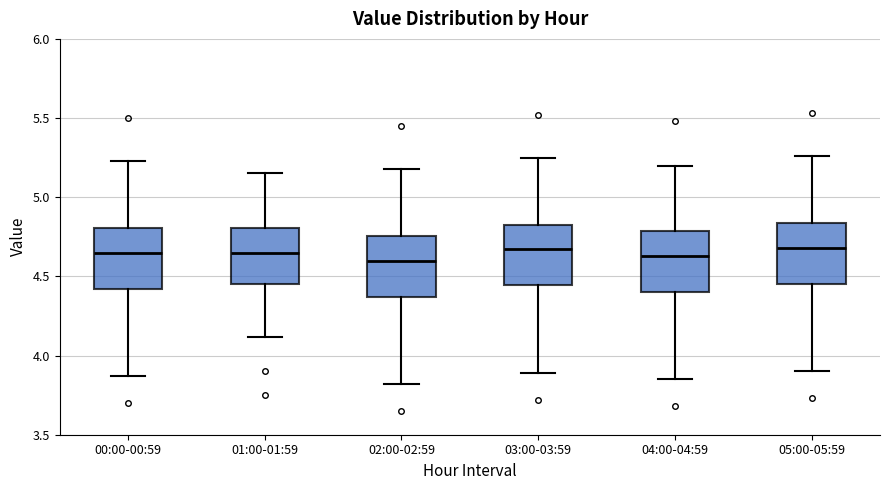

Reading left to right, read every box against the y-axis: the position of its median line, the range the box covers, and the ends of its whiskers. The values are not printed on the chart, so give them approximately, as read against the axis.

00:00-00:59: median 4.65, box 4.40 to 4.80, whiskers 3.85 to 5.25
01:00-01:59: median 4.65, box 4.45 to 4.80, whiskers 4.10 to 5.15
02:00-02:59: median 4.60, box 4.35 to 4.75, whiskers 3.80 to 5.20
03:00-03:59: median 4.65, box 4.45 to 4.85, whiskers 3.90 to 5.25
04:00-04:59: median 4.65, box 4.40 to 4.80, whiskers 3.85 to 5.20
05:00-05:59: median 4.70, box 4.45 to 4.85, whiskers 3.90 to 5.25